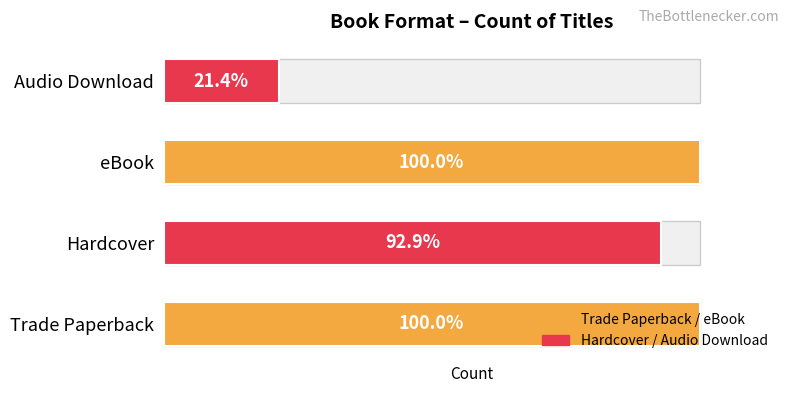

What is the change in value from Hardcover to Audio Download?

-10